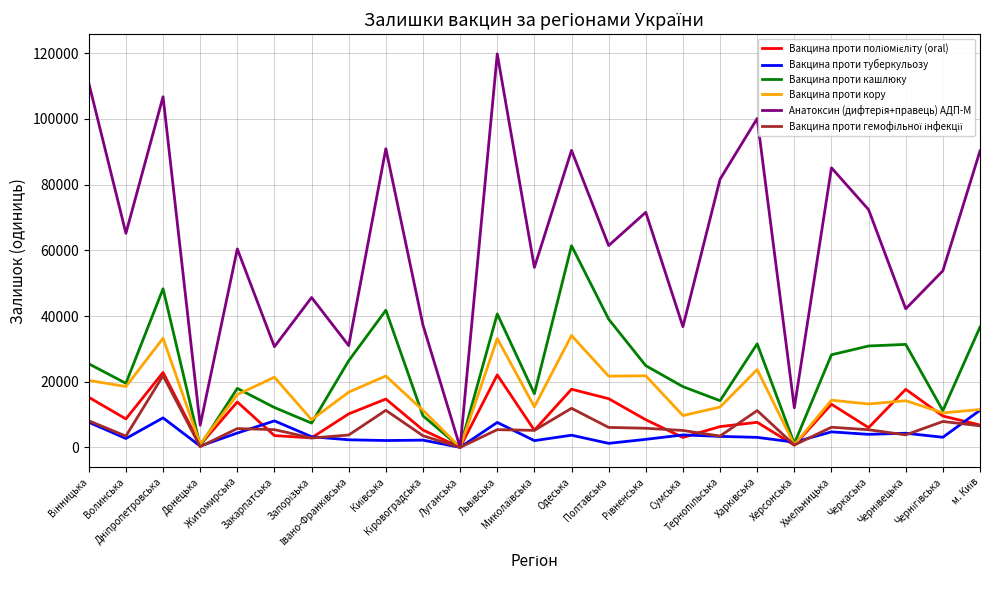

What position from the left is Луганська?

11